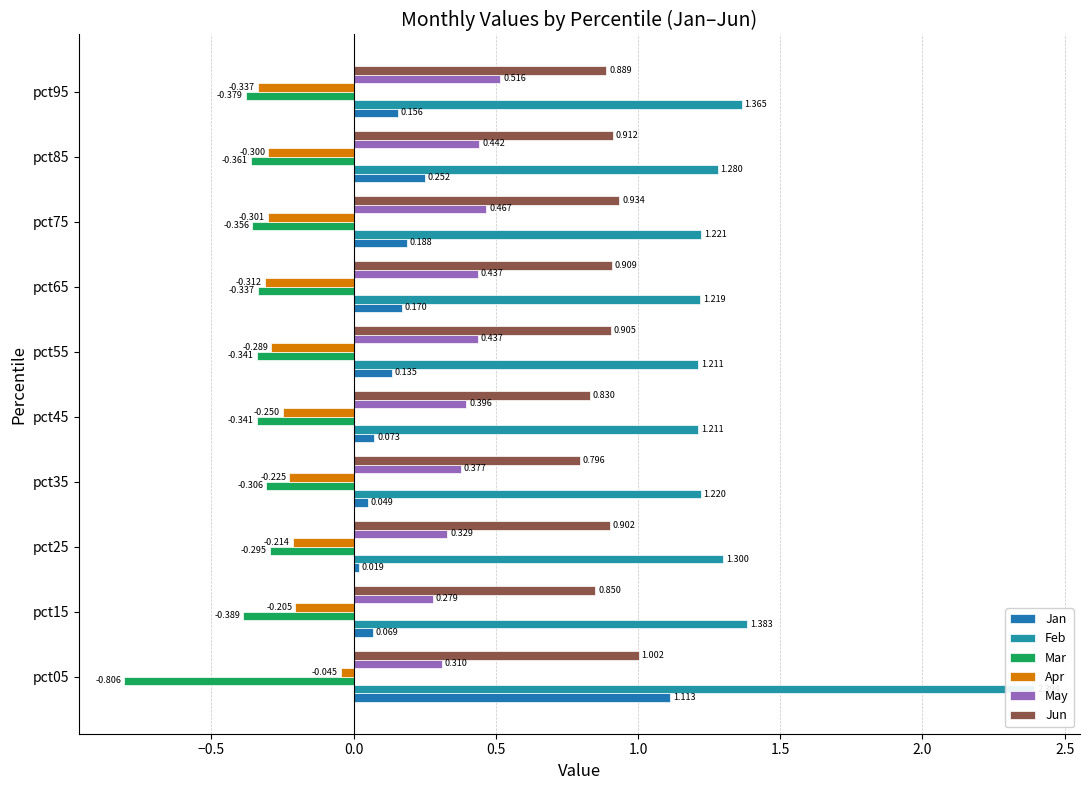

Count the number of data series in this chart.

6